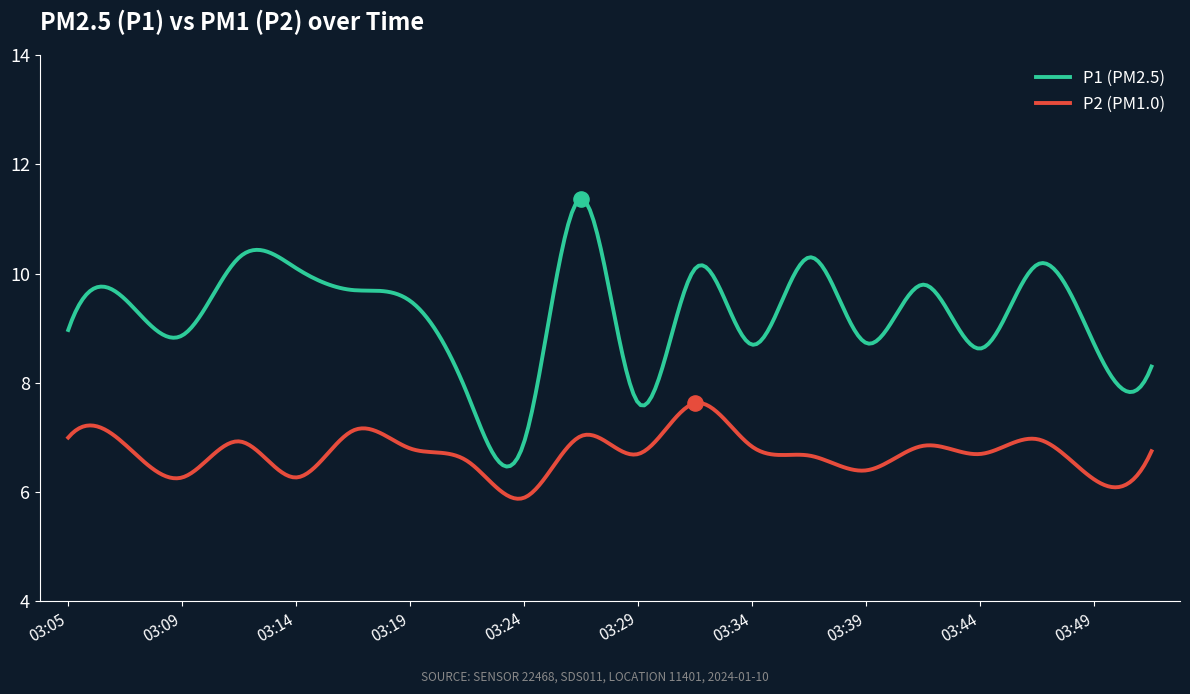

What are all the series names shown in the legend?

P1, P2